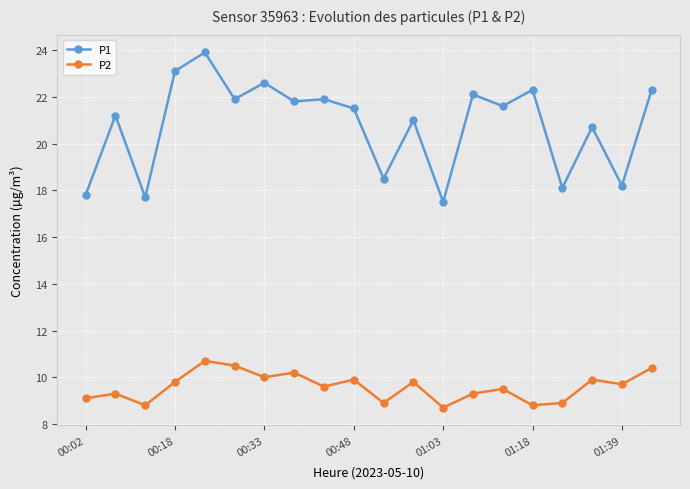

What is the value of the P2 point at the 19th from the left?

9.7